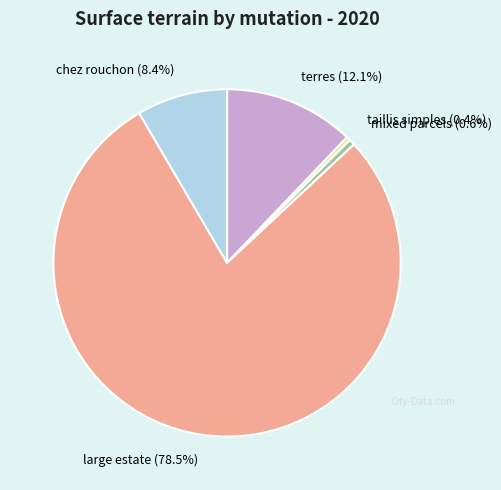

Which slice is the largest?

large estate